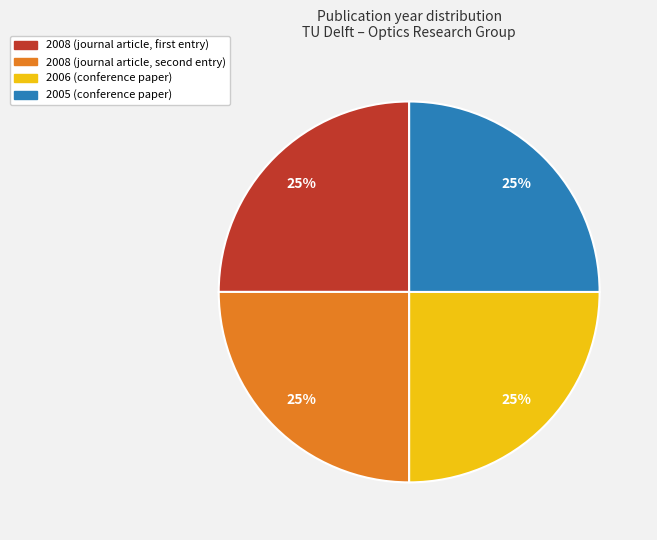

How many slices are in this pie chart?

4